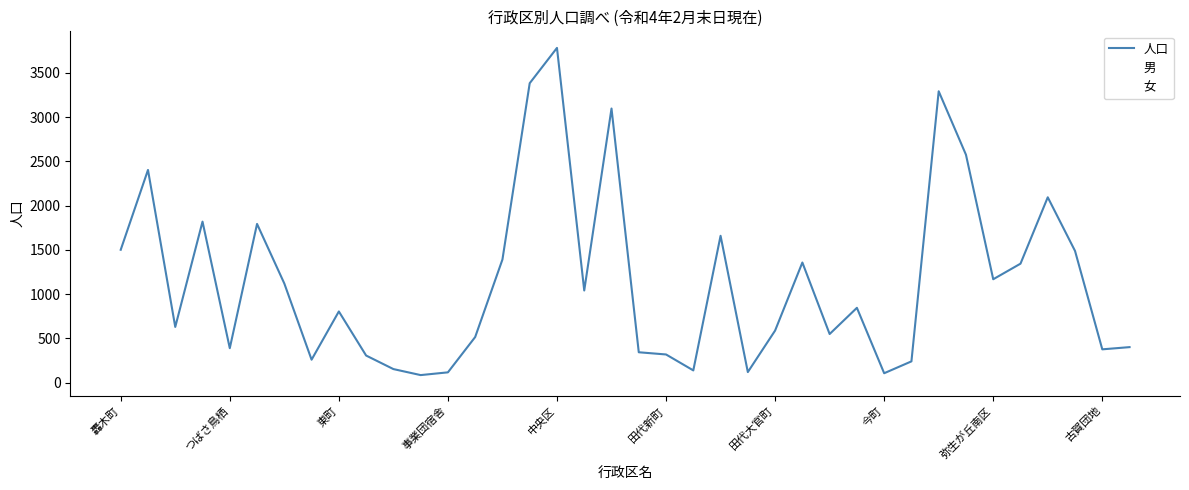

At how many categories does at least one series exceed 1065?

17